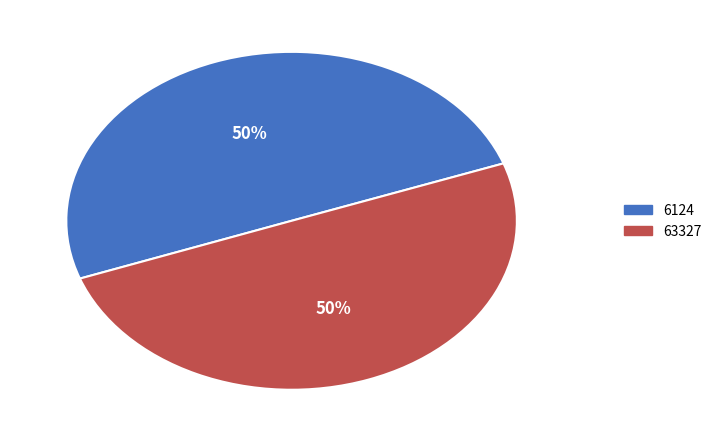

To the nearest percent, what percentage of the pie is 6124?

50%